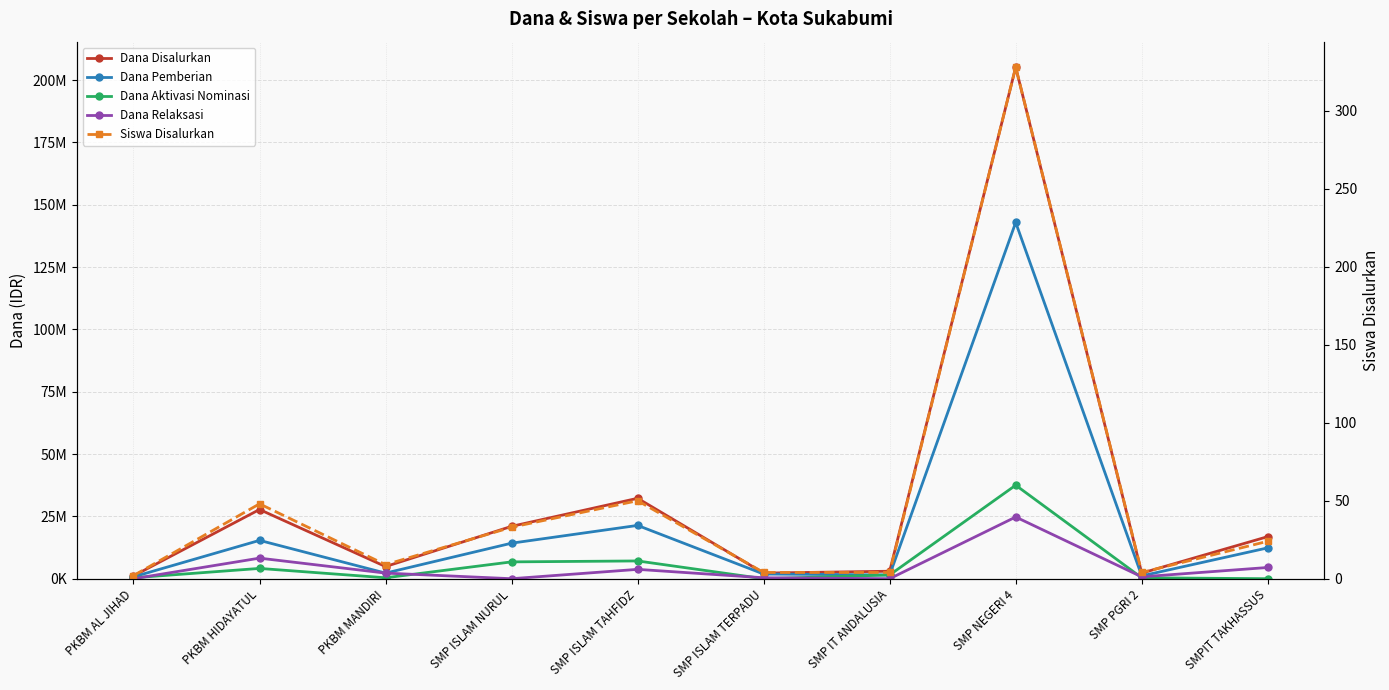

True or false: Dana Pemberian and Dana Relaksasi intersect in this chart.

False